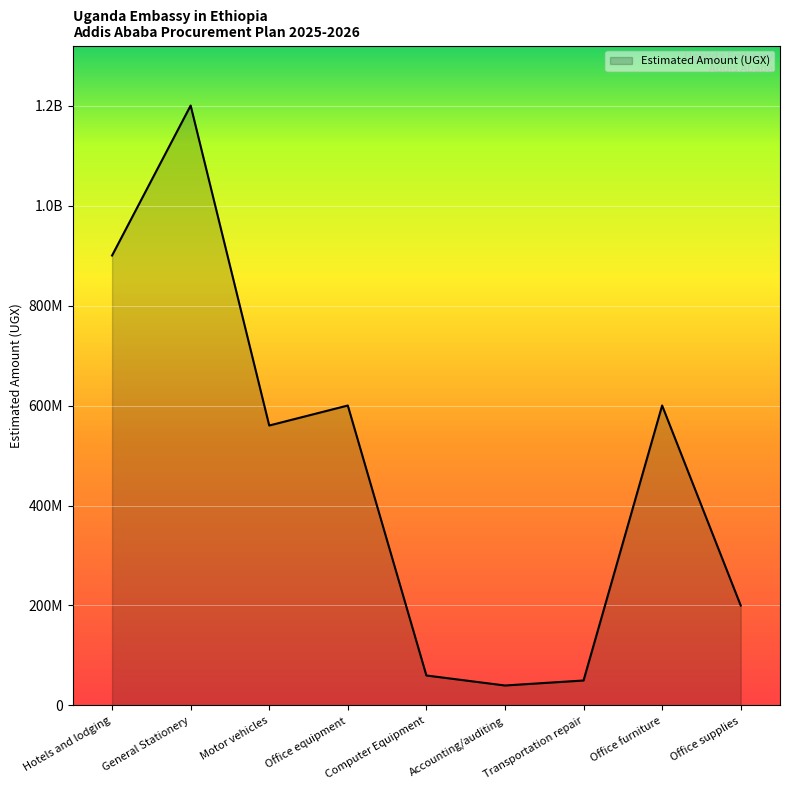

At which category does the chart reach its peak across all series?

General Stationery